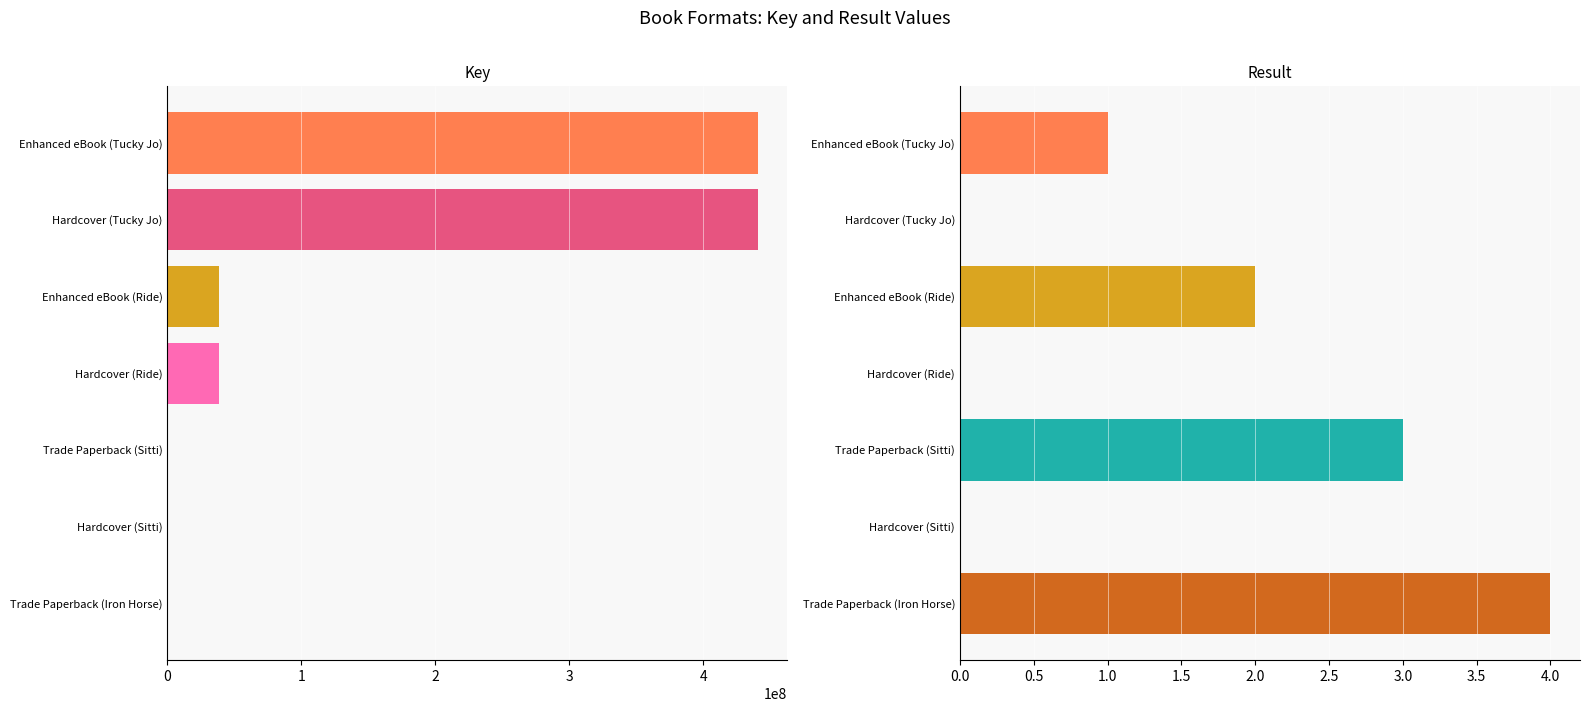

What is the value of the Result bar at the 1st from the left?

1